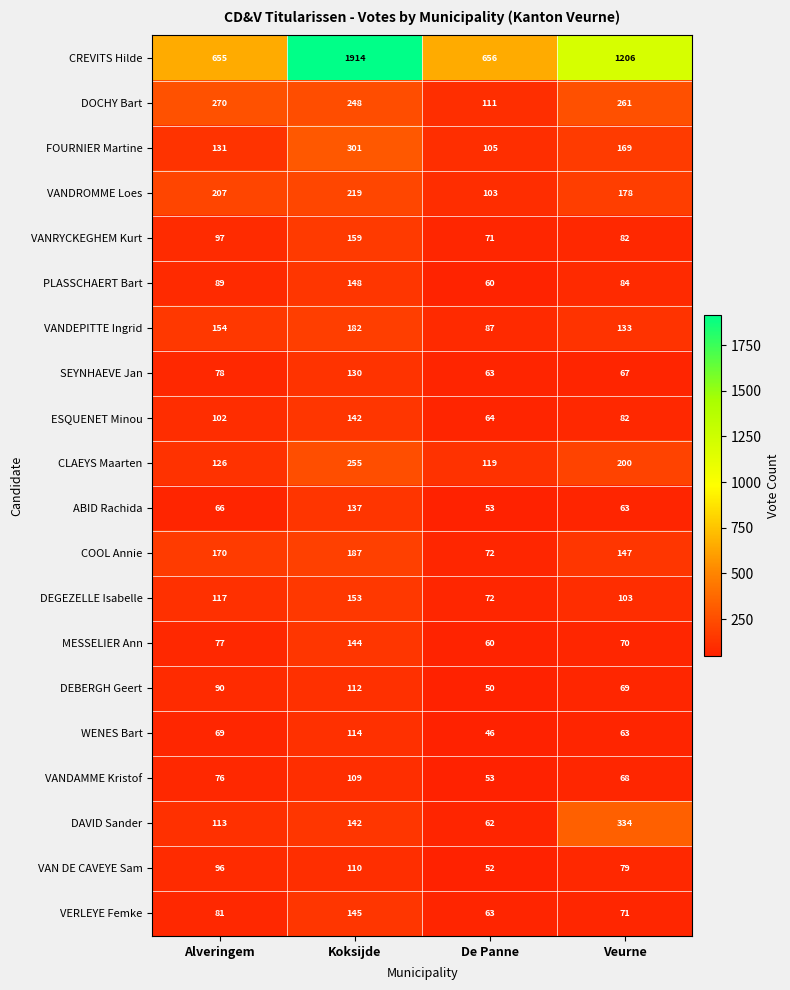

Read the VANDAMME Kristof value at Veurne, to the nearest 5.

70